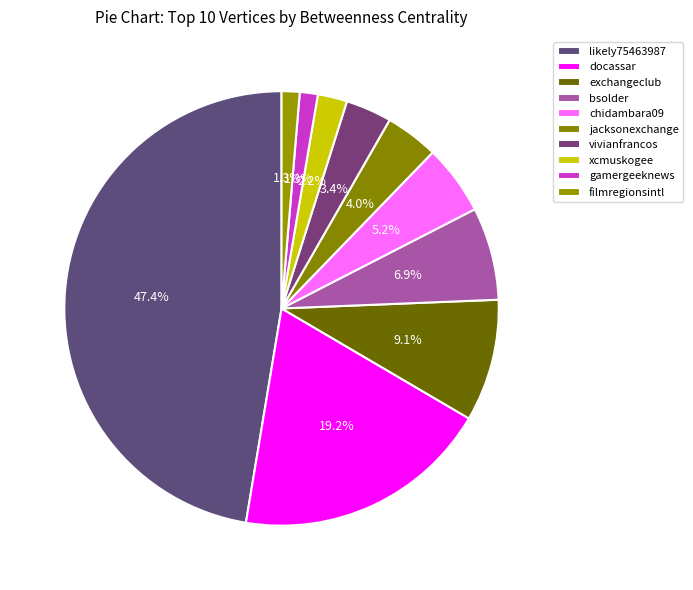

Is there any slice that represents more than half of the pie?

No